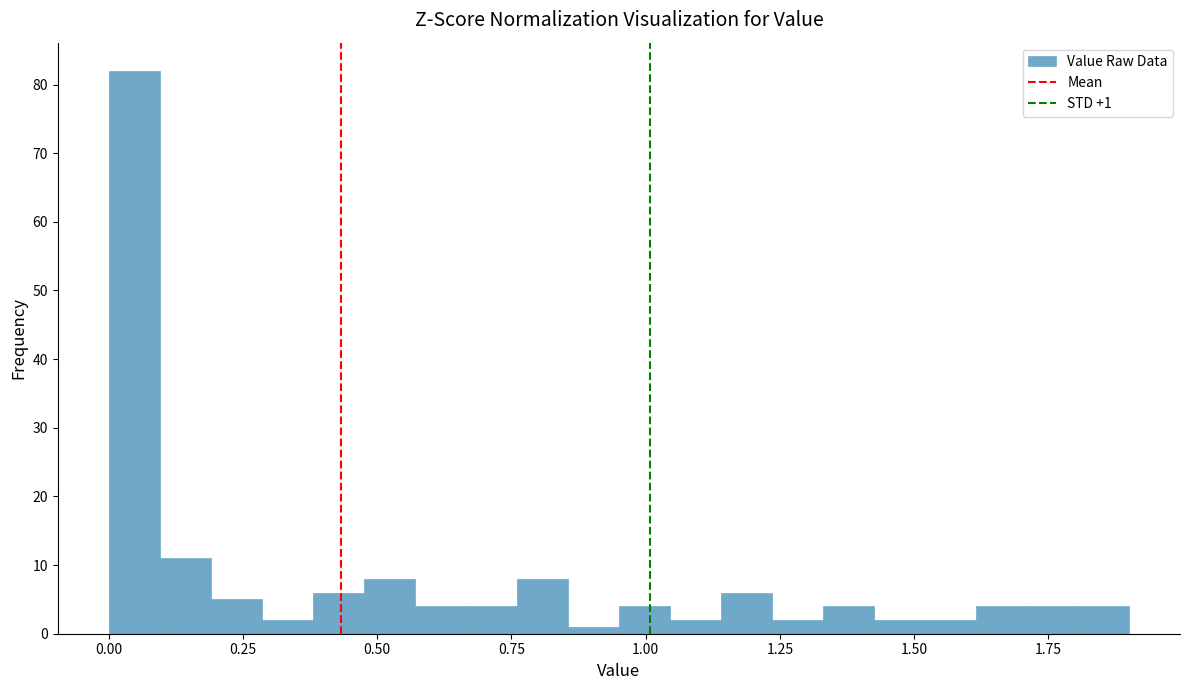

Around what value on the x-axis is the tallest bar? Give the approximate position of its centre, as read against the axis.

0.05